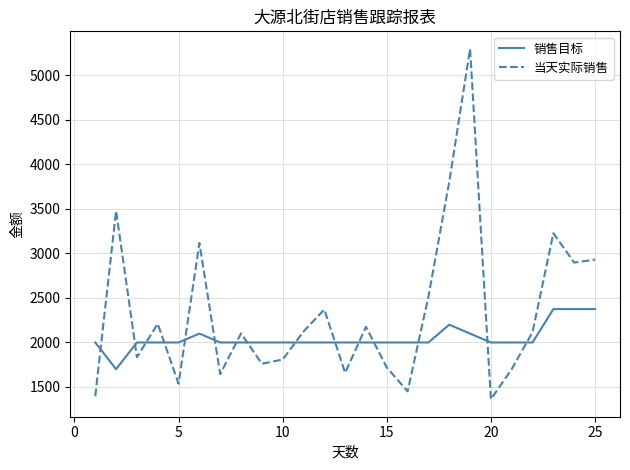

List the series in order of their peak value, lowest first.

销售目标, 当天实际销售